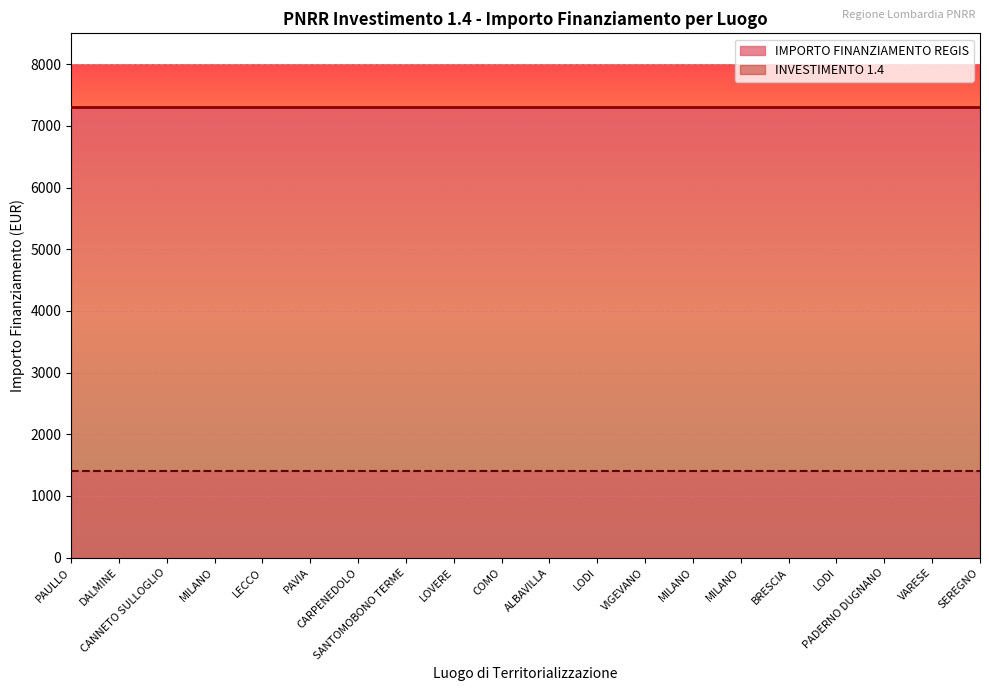

What is the difference between the highest and lowest values at MILANO?

7299.6